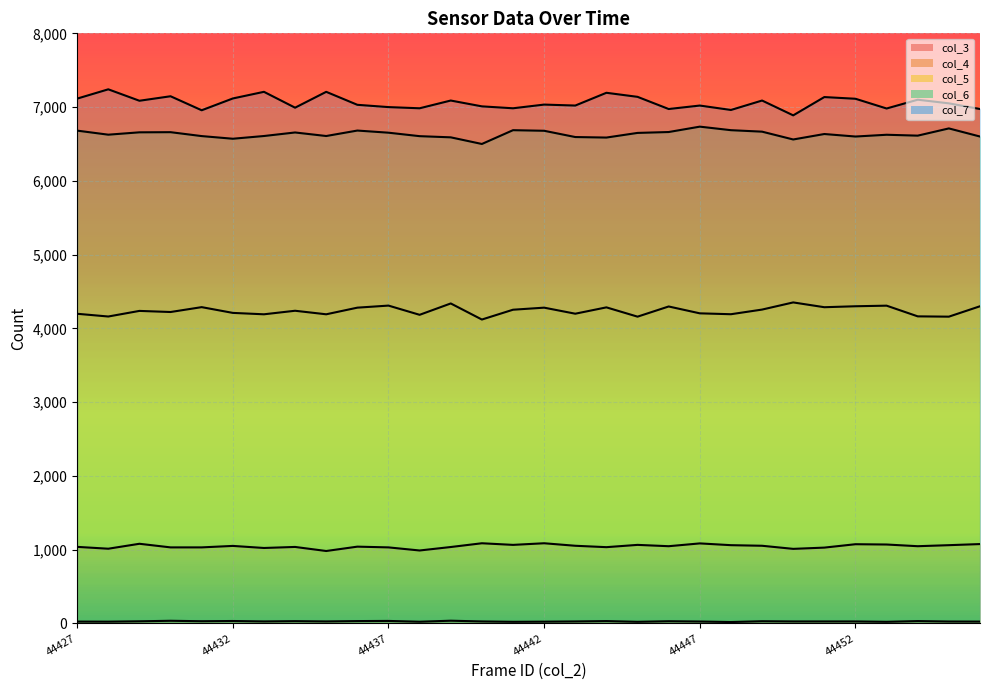

What is the spread (max minus min) of values at 44431?

6927